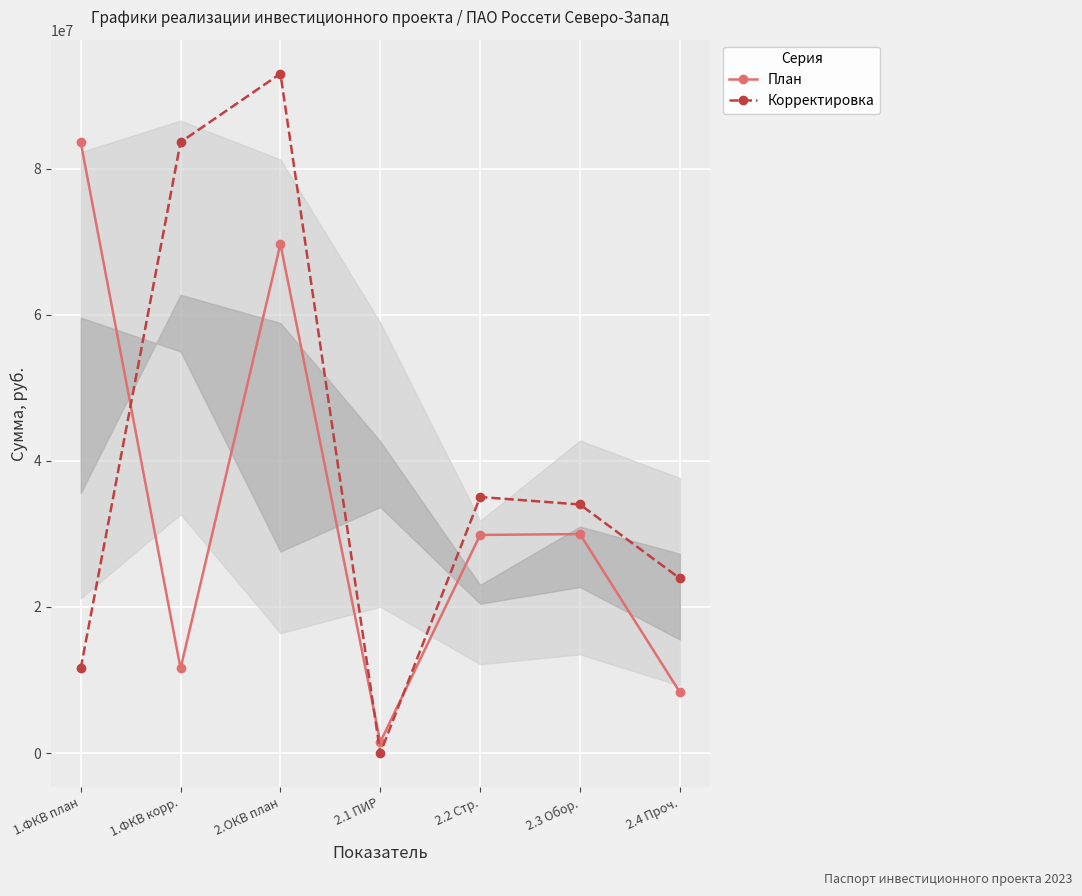

Where is the first local minimum for Корректировка?

2.1 ПИР